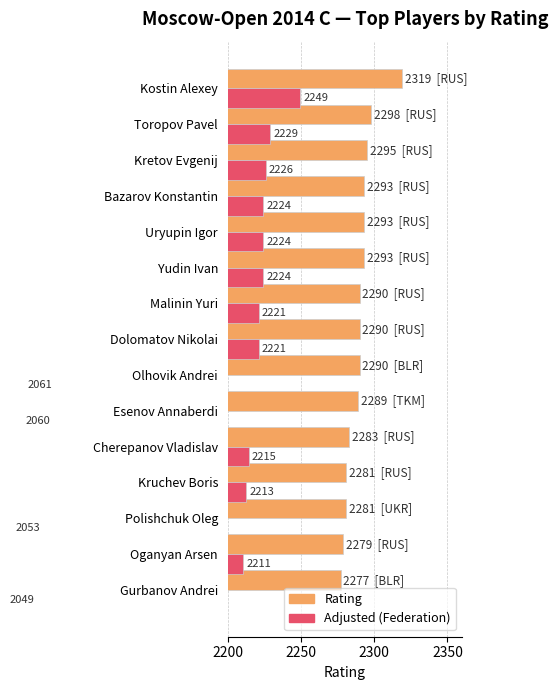

What are all the series names shown in the legend?

Rating, Adjusted (Federation)